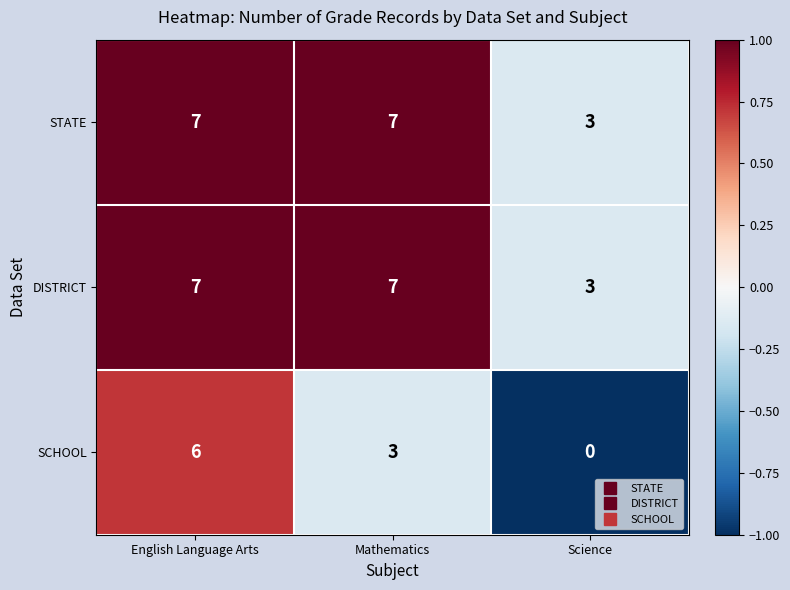

How many data points does each series have?

3